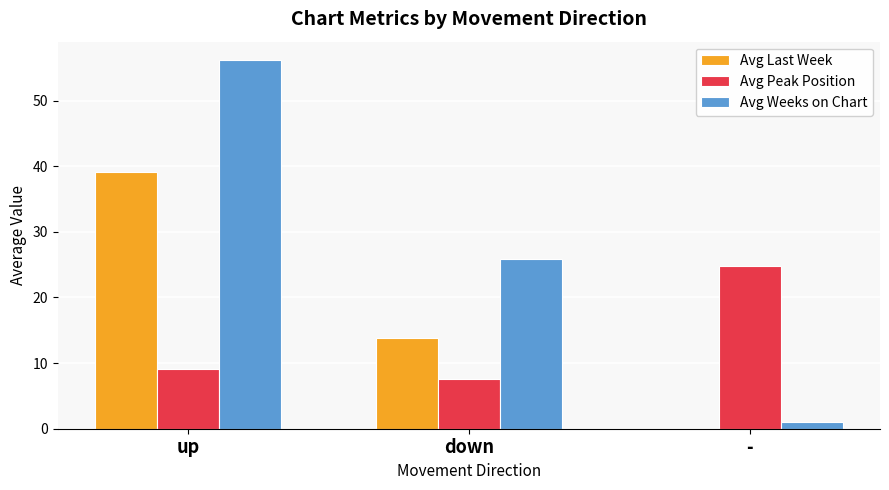

Reading left to right, list all the values displayed in this chart.

Avg Last Week: 39.1	13.8	0.0
Avg Peak Position: 9.1	7.5	24.8
Avg Weeks on Chart: 56.2	25.8	1.0